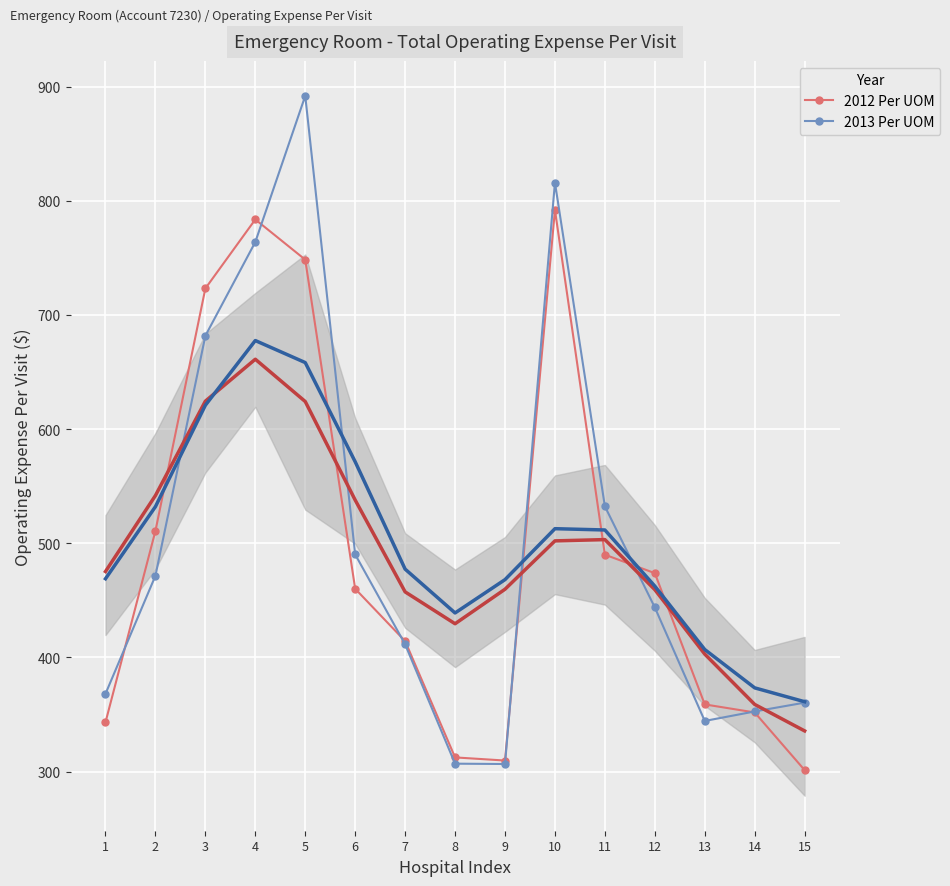

Which series has the largest total across all categories?

2013 Per UOM